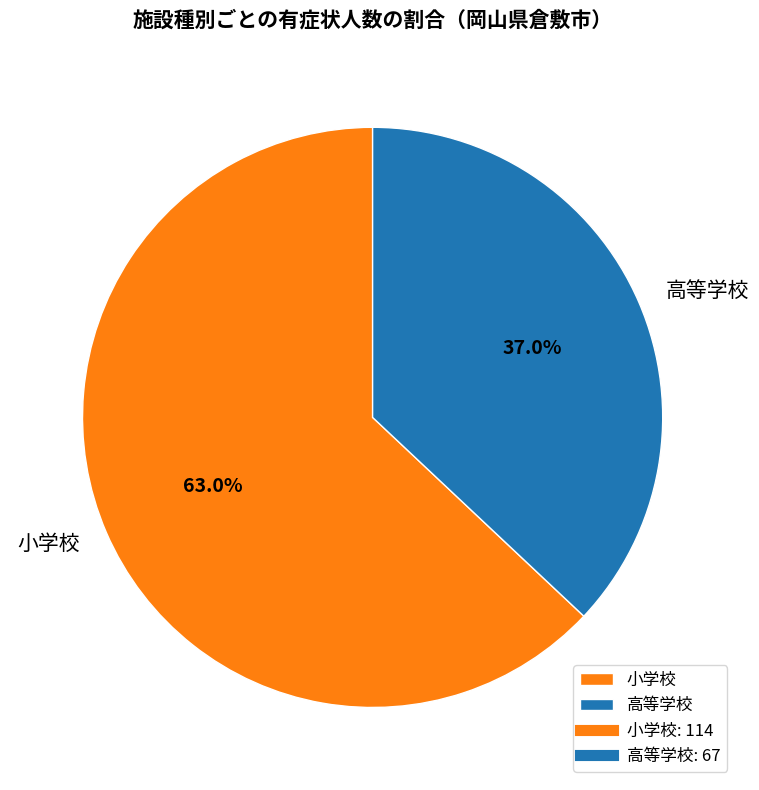

To the nearest percent, what is the difference between the 高等学校 and 小学校 slice percentages?

26%